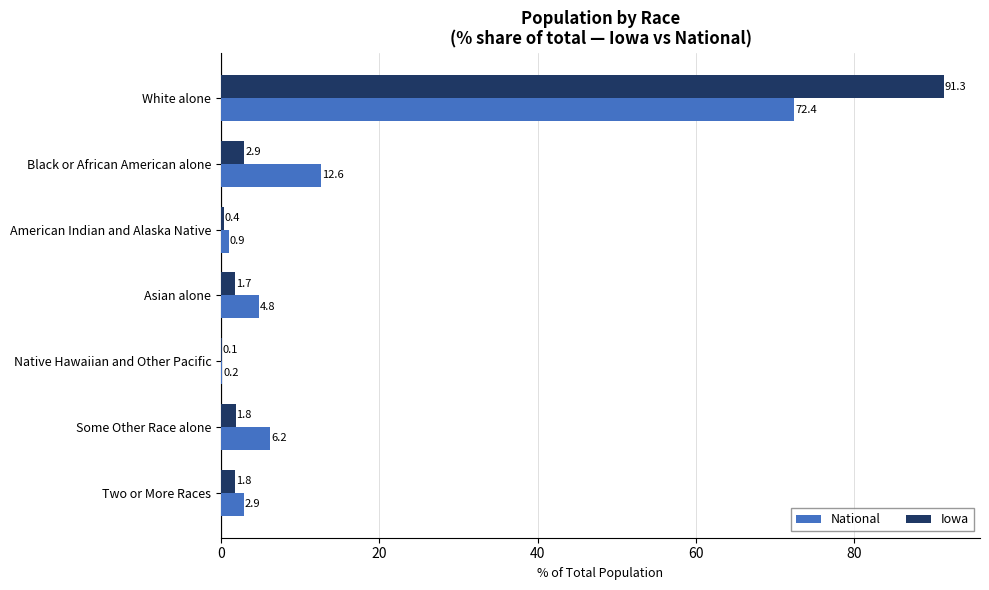

Where is National nearest to the value 36?

Black or African American alone